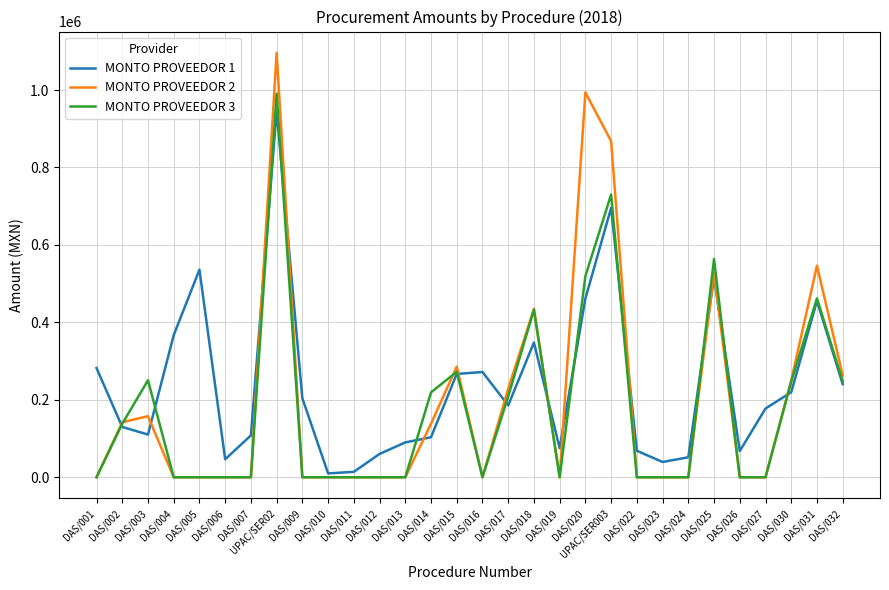

Is the value of MONTO PROVEEDOR 2 at DAS/012 greater than the value of MONTO PROVEEDOR 1 at DAS/014?

No